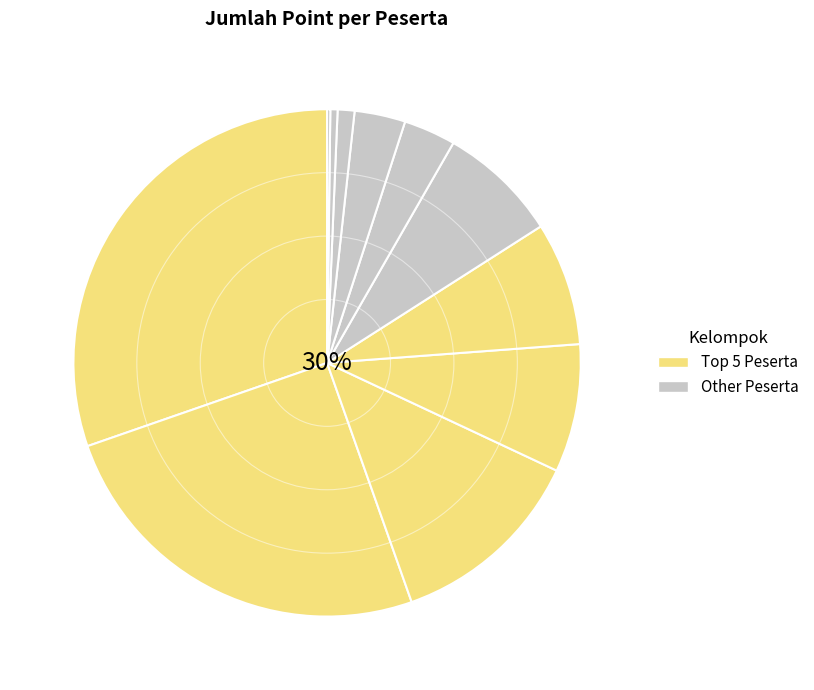

Is there a majority slice in this chart?

No